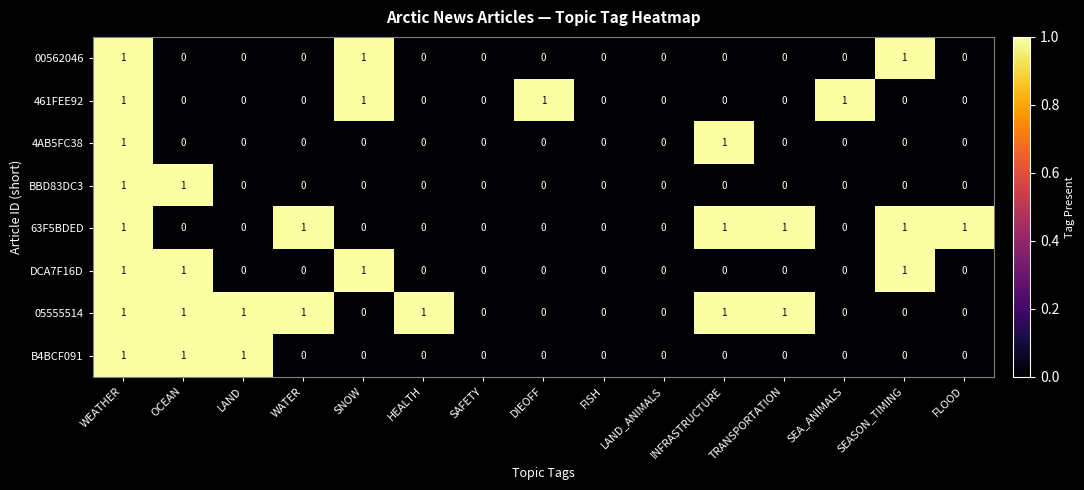

Count the 00562046 values in the range 0 to 1.

15